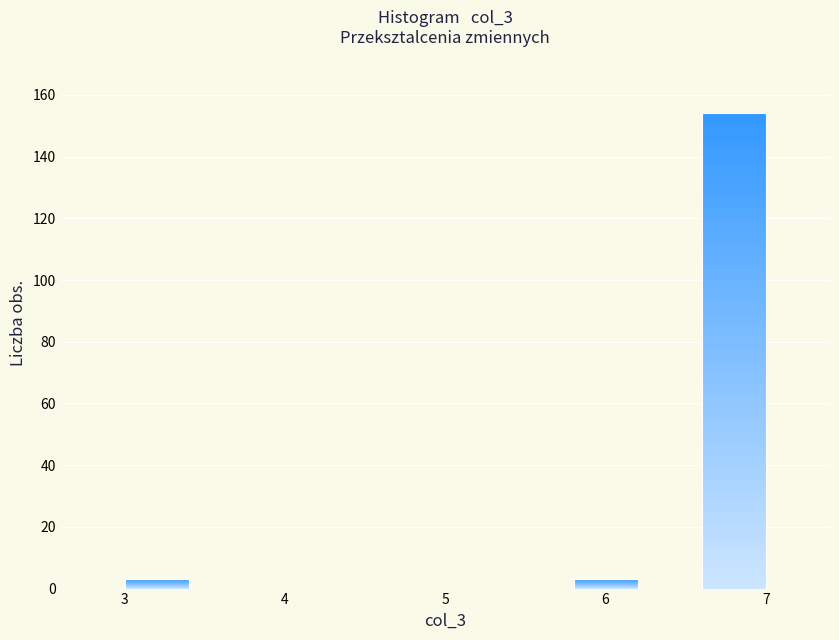

Over which range of the x-axis is the bar tallest?

6.6 to 7.0